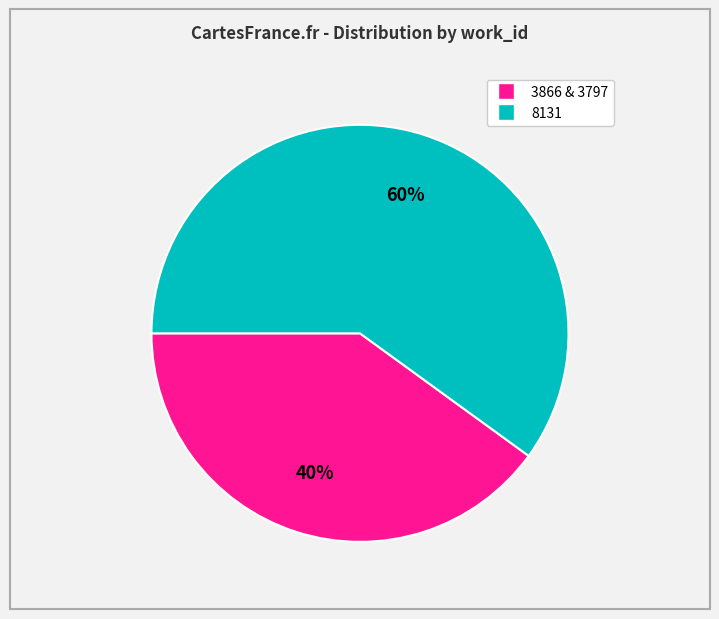

Is there a majority slice in this chart?

Yes